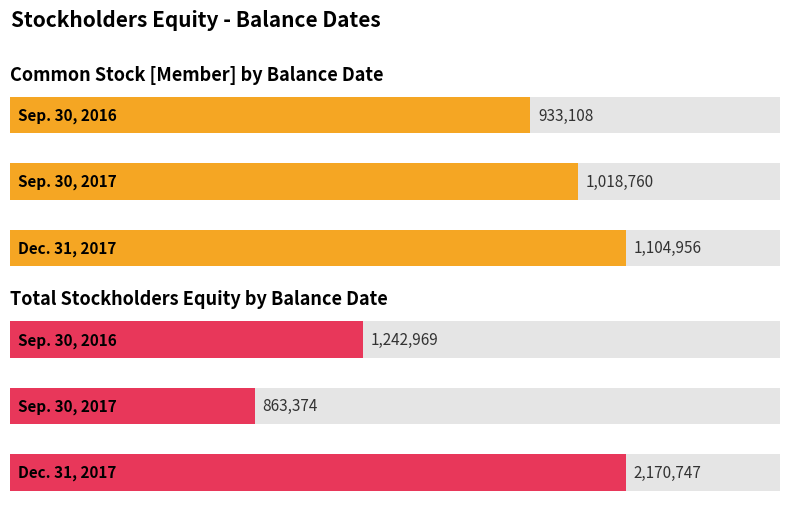

What is the difference between the highest and lowest values at 1?

155386